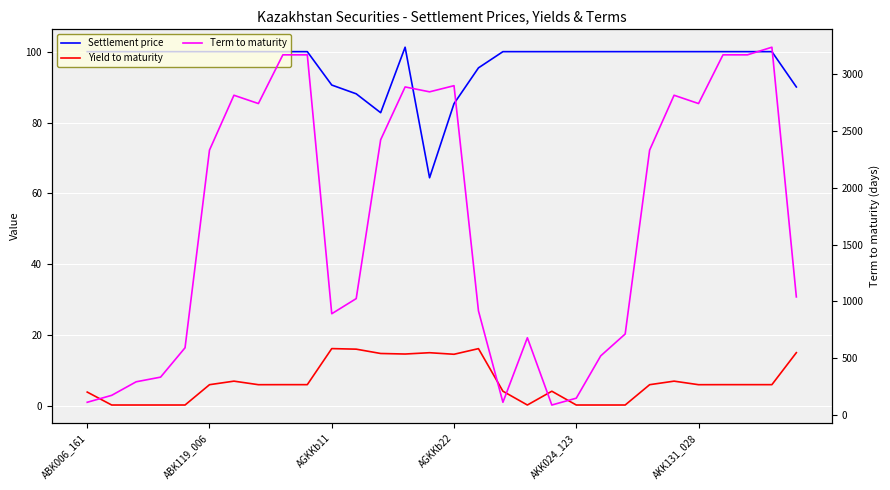

Which series changed the most between 17 and 29?

Term to maturity